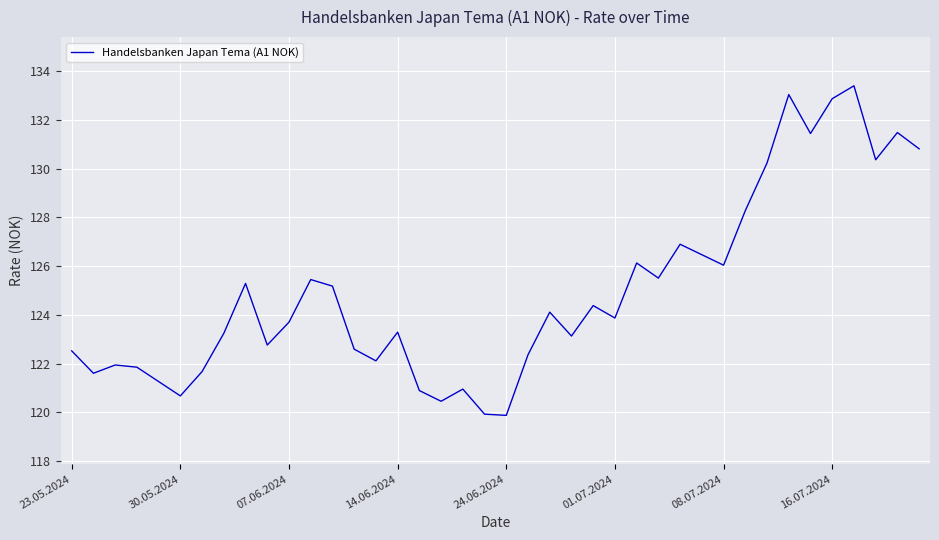

What is the smallest value displayed?

119.9